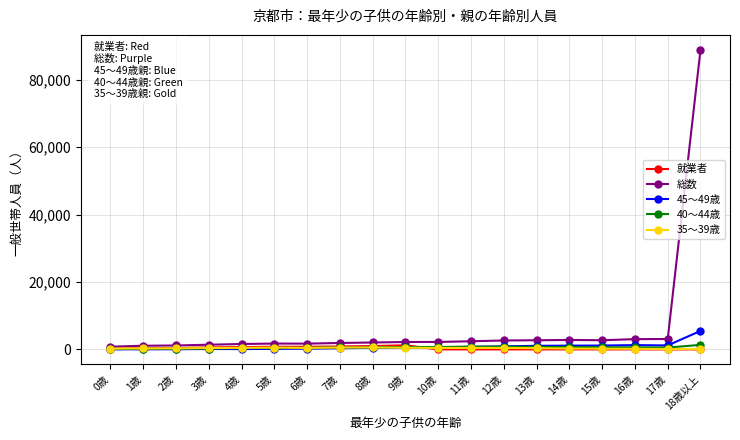

What is the sum of all 就業者 values?

6920